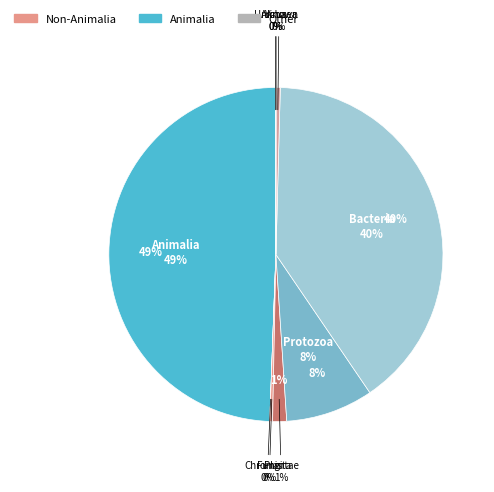

How many segments does this pie chart have?

9